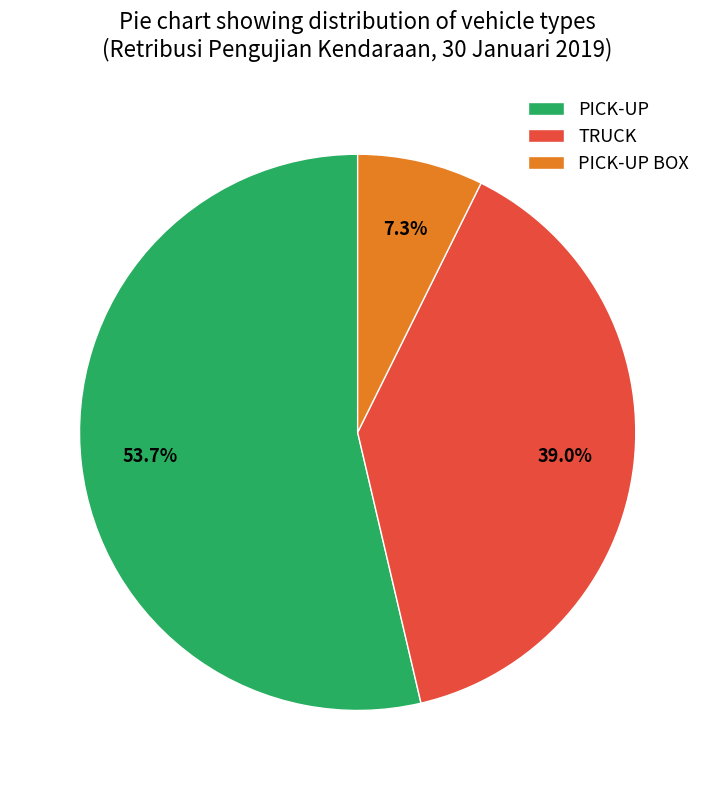

Which category has the smallest portion of the pie?

PICK-UP BOX